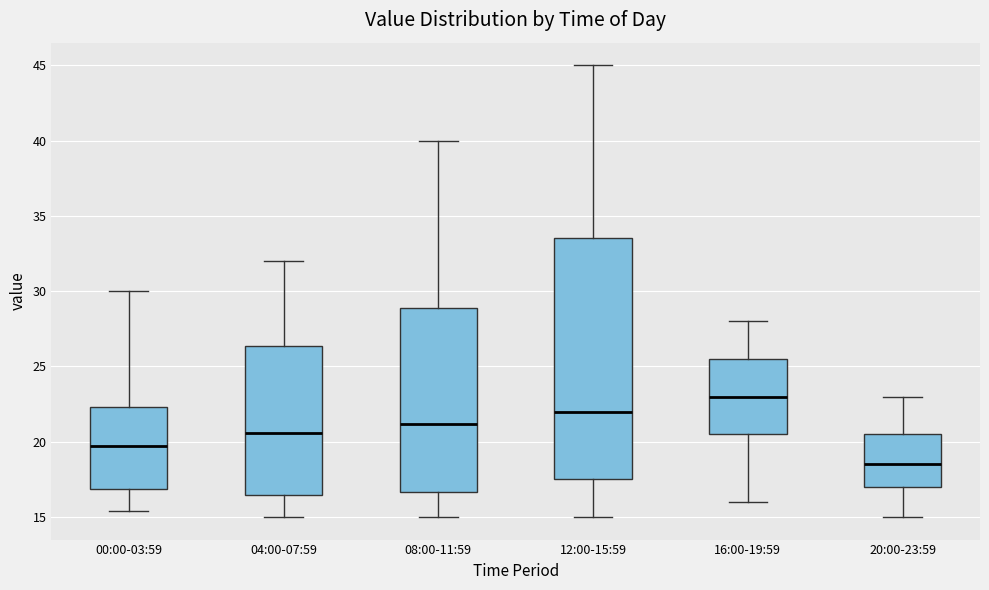

Comparing the boxes themselves (not the whiskers), which one is the tallest?

12:00-15:59